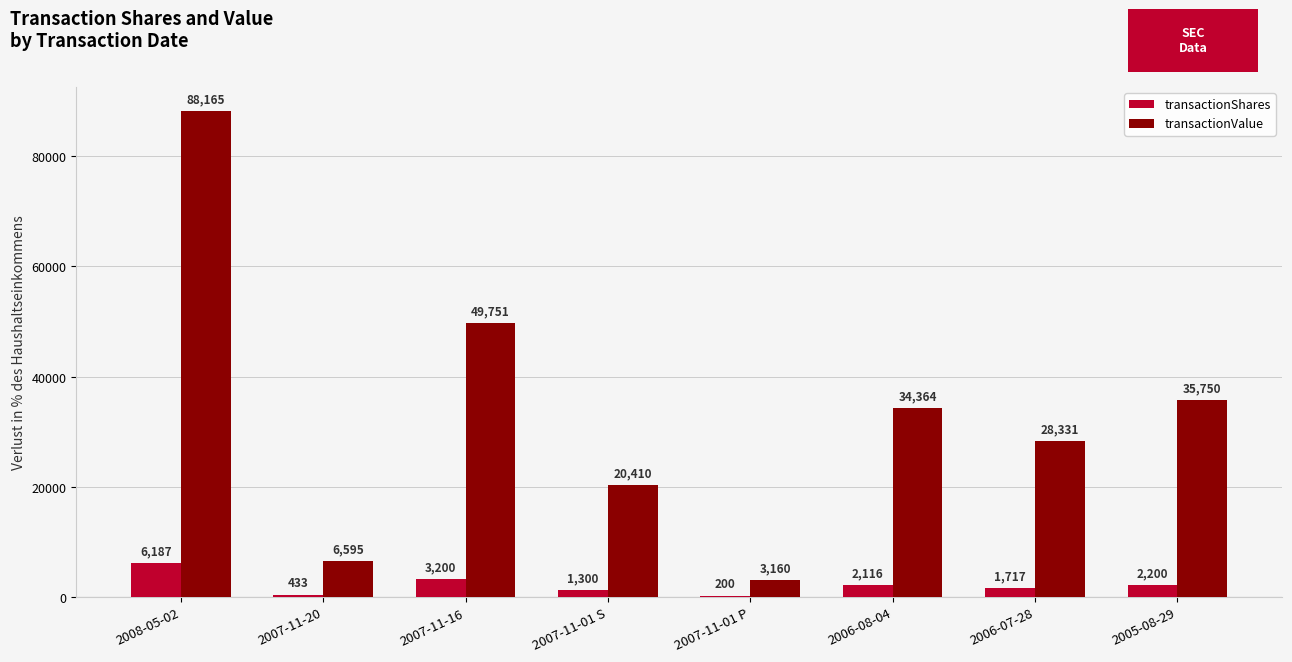

What is the sum of the transactionValue values at 2005-08-29 and 2007-11-01 S?

56160